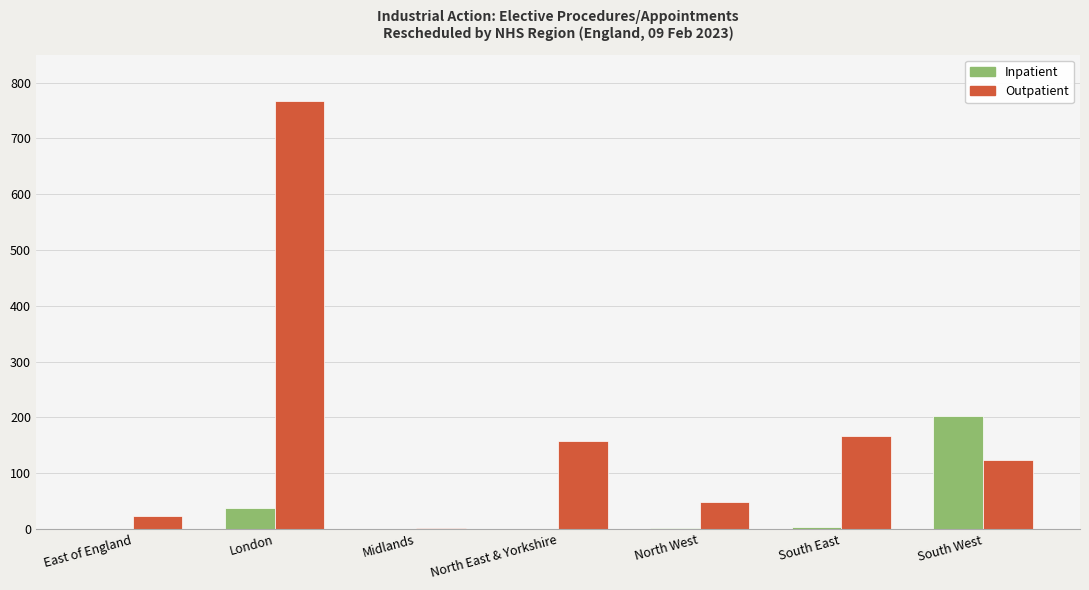

How many groups of bars are there?

7